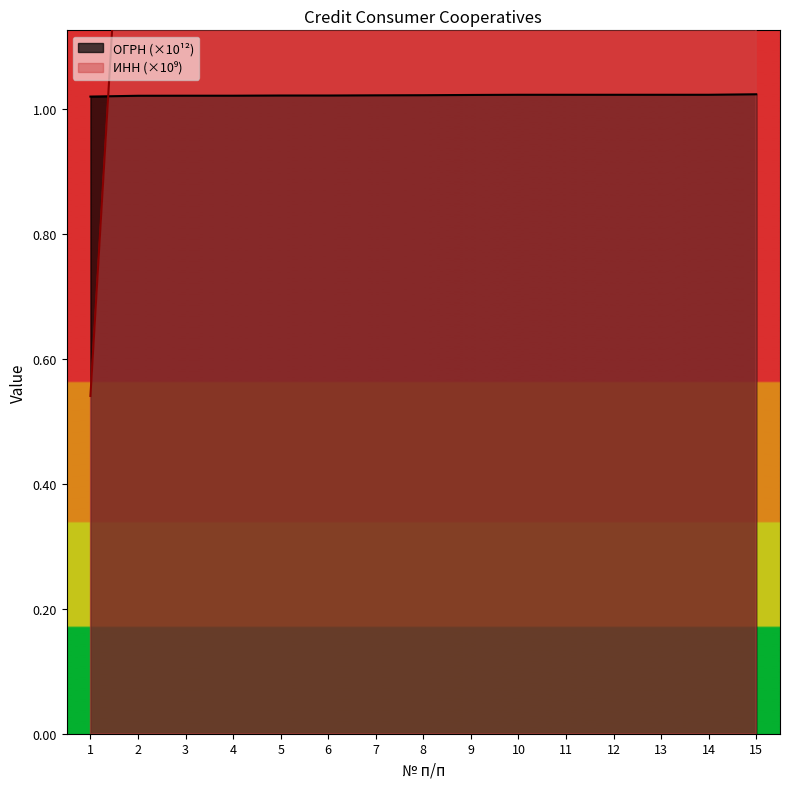

Is it true that ОГРН equals 1.8 at 9?

False